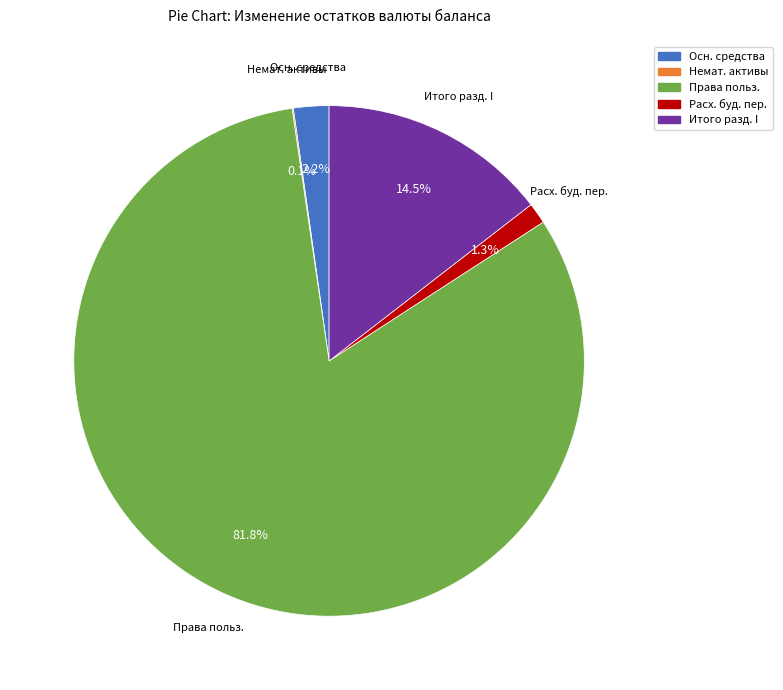

Does any single category account for the majority?

Yes